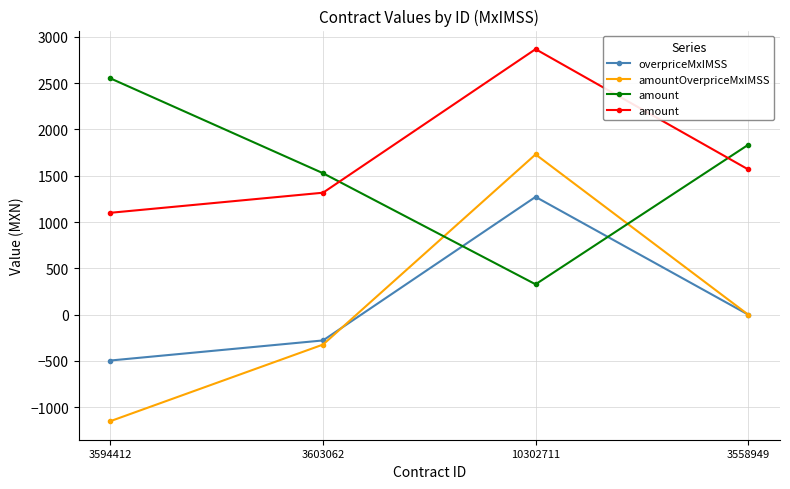

Rank the categories by overpriceMxIMSS value from highest to lowest.

10302711, 3558949, 3603062, 3594412